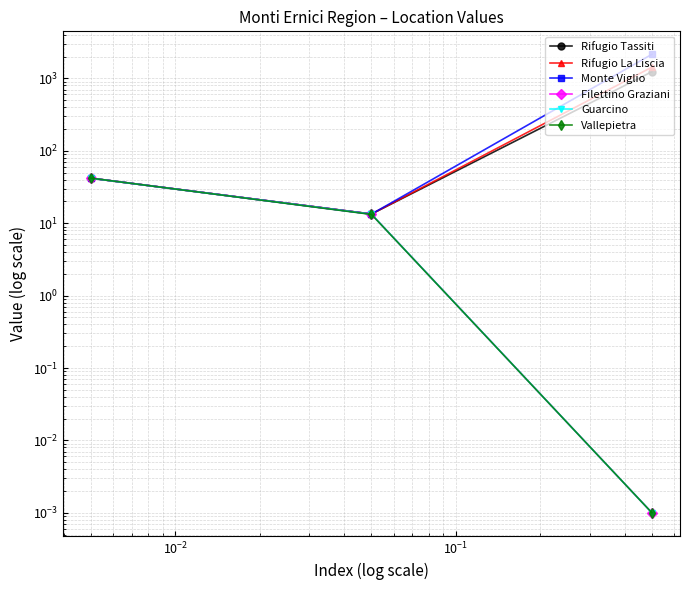

Is this an area chart (filled region under the line)?

No